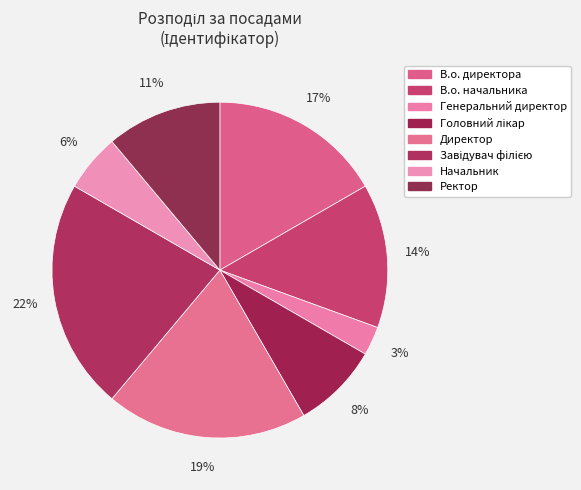

Is Директор the majority of the pie?

No